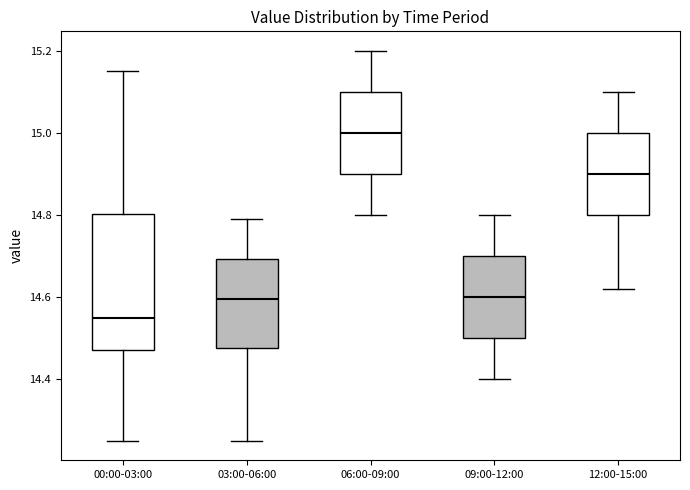

Where does the upper whisker of the box for 00:00-03:00 end on the y-axis? The values are not printed on the chart, so give them approximately, as read against the axis.

15.16